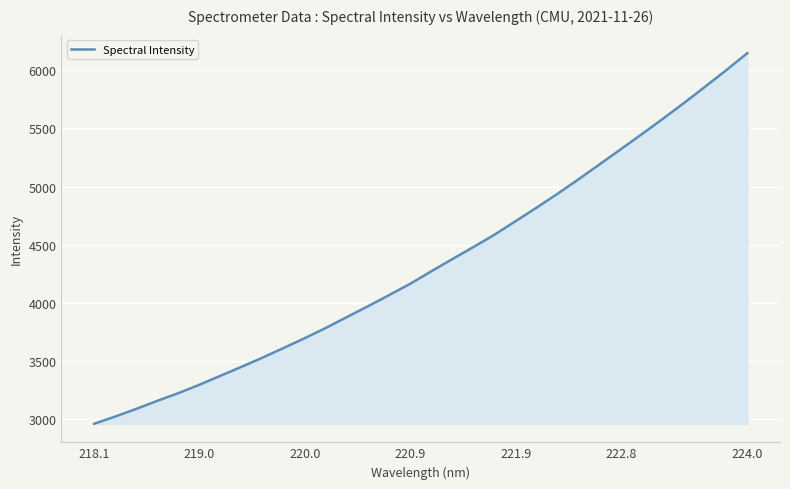

What is the maximum value shown in the chart?

6146.2